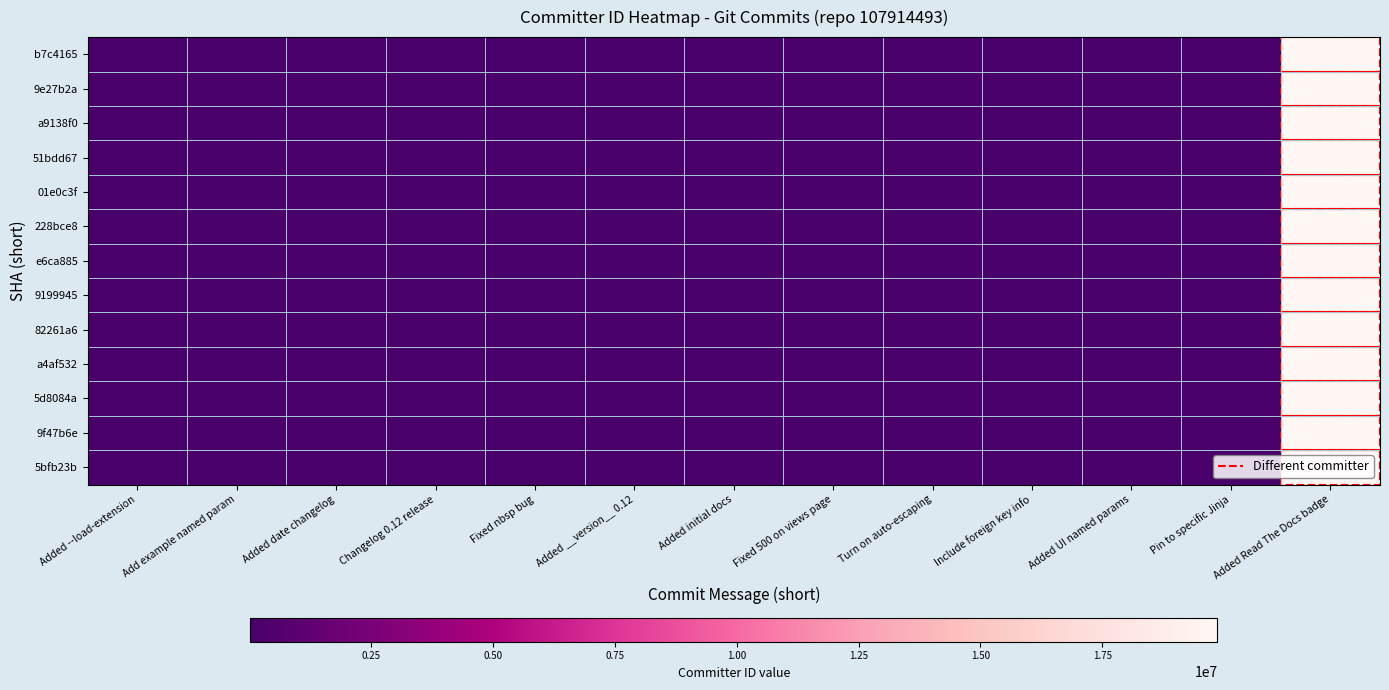

How many data points does each series have?

13